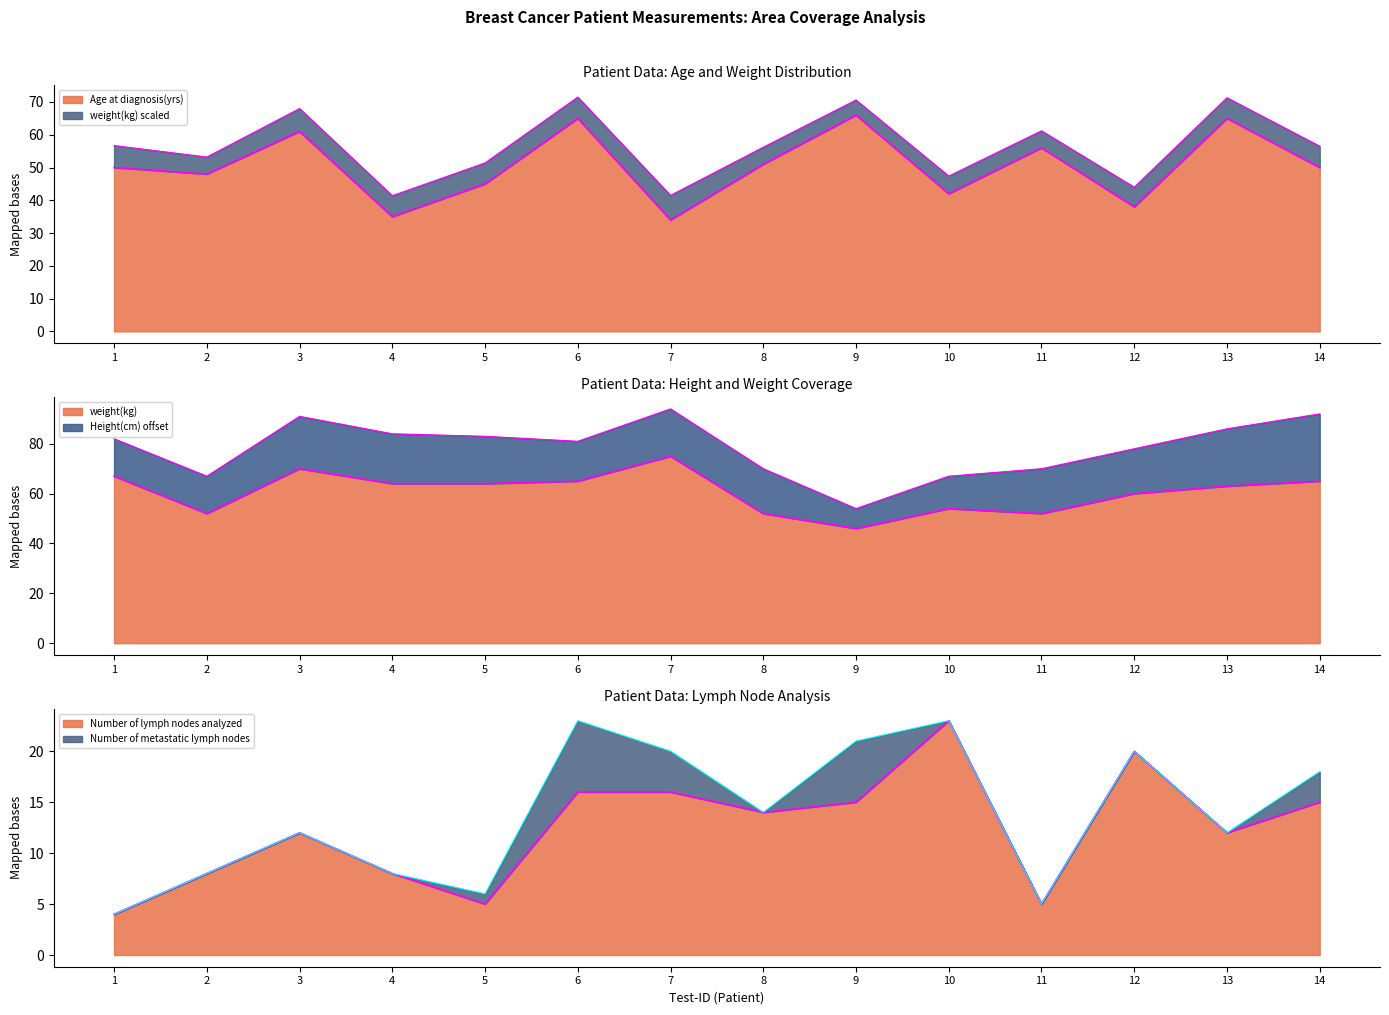

True or false: weight(kg) and Number of lymph nodes analyzed intersect in this chart.

False